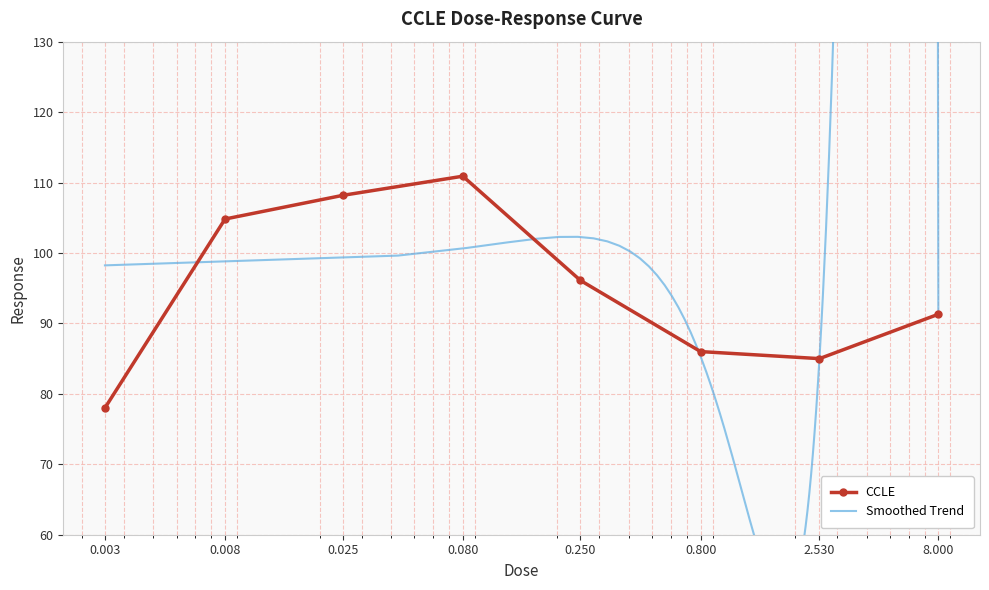

Is it true that the value at 0.008 is 59.0?

False